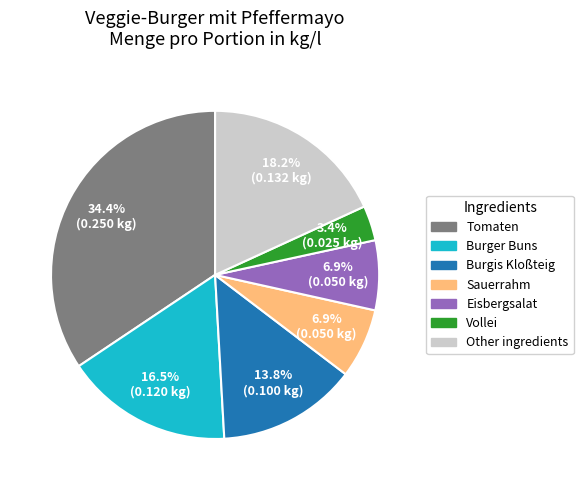

Is there a majority slice in this chart?

No